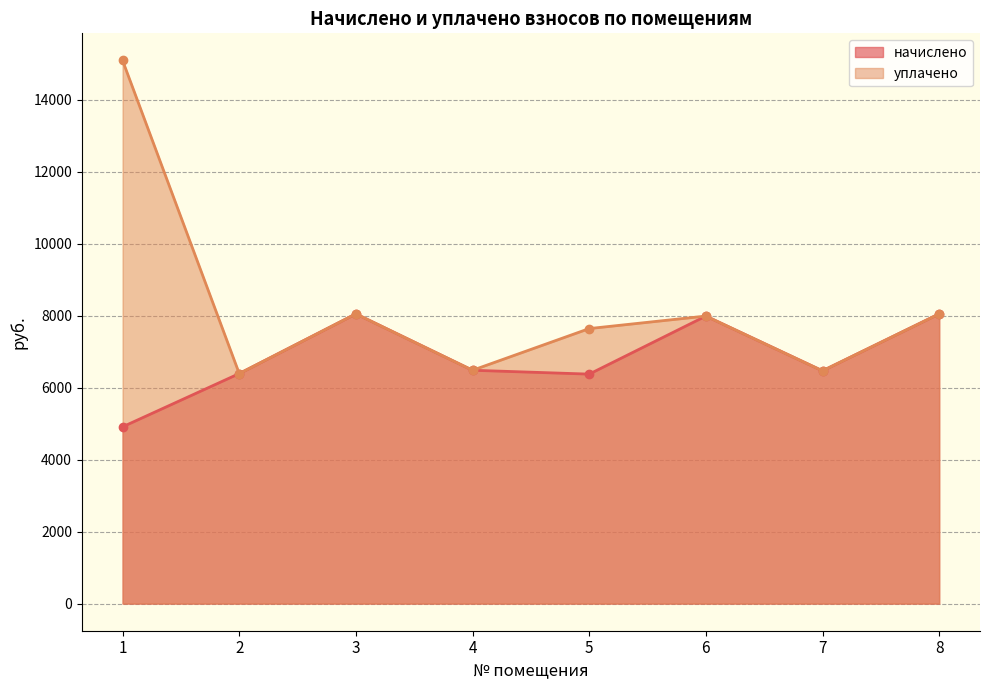

How many values in the уплачено series are below 7987?

4